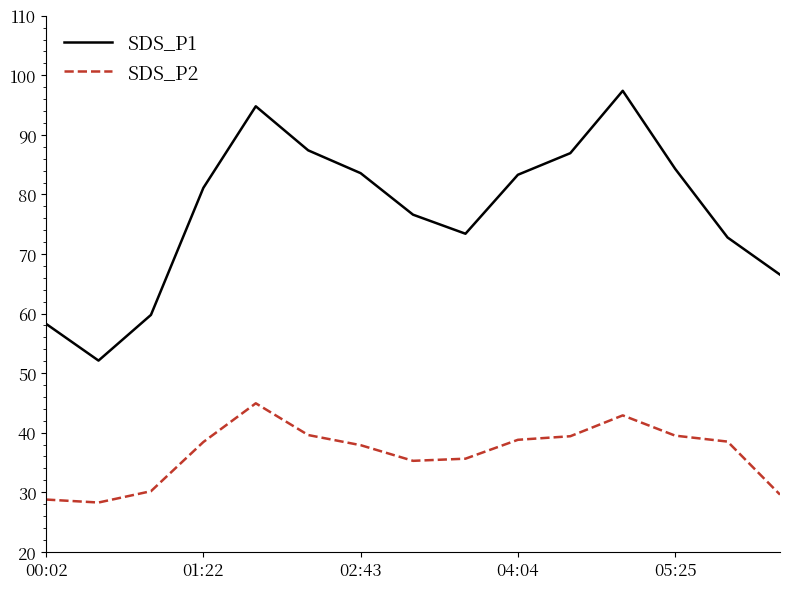

True or false: SDS_P2 and SDS_P1 intersect in this chart.

False